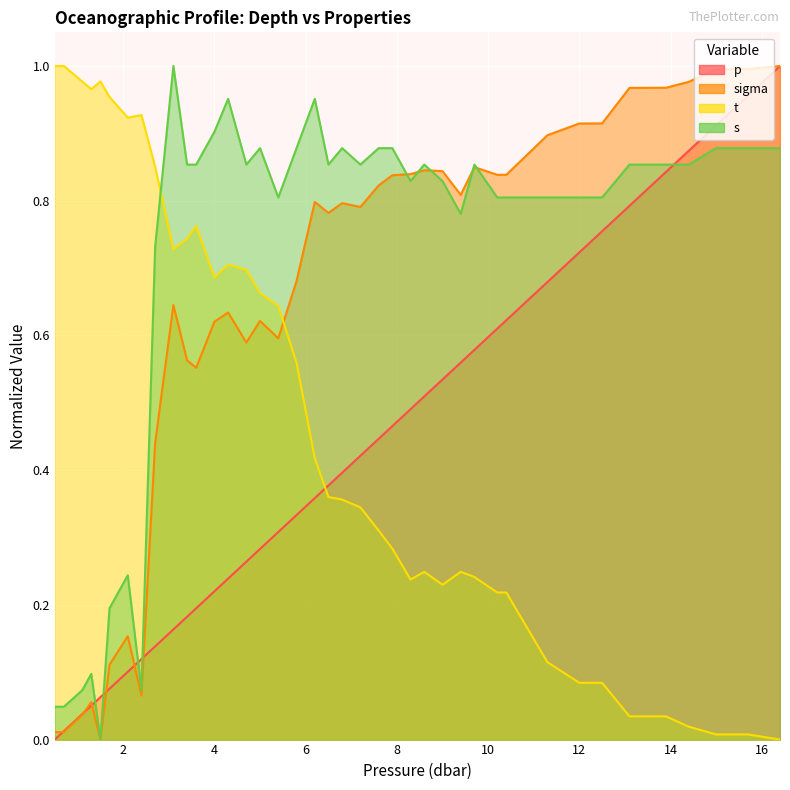

At which category does s reach its first local valley?

1.5